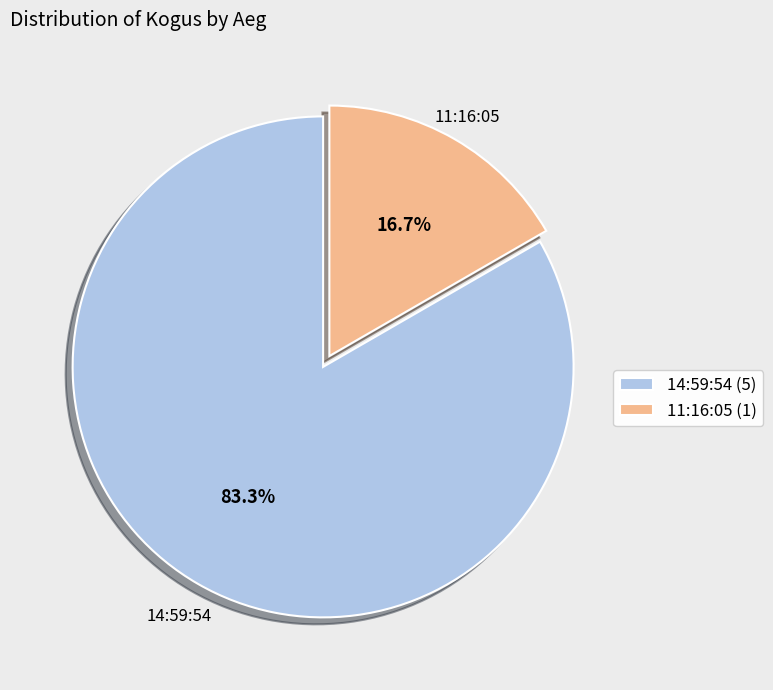

To the nearest percent, what is the difference between the 14:59:54 and 11:16:05 slice percentages?

67%